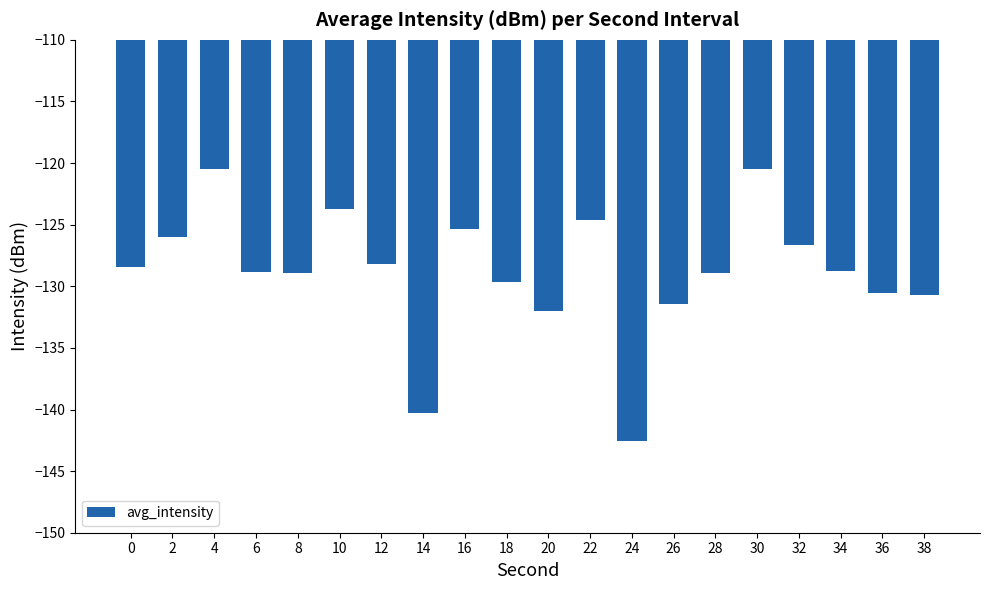

How many data points are less than -128?

13